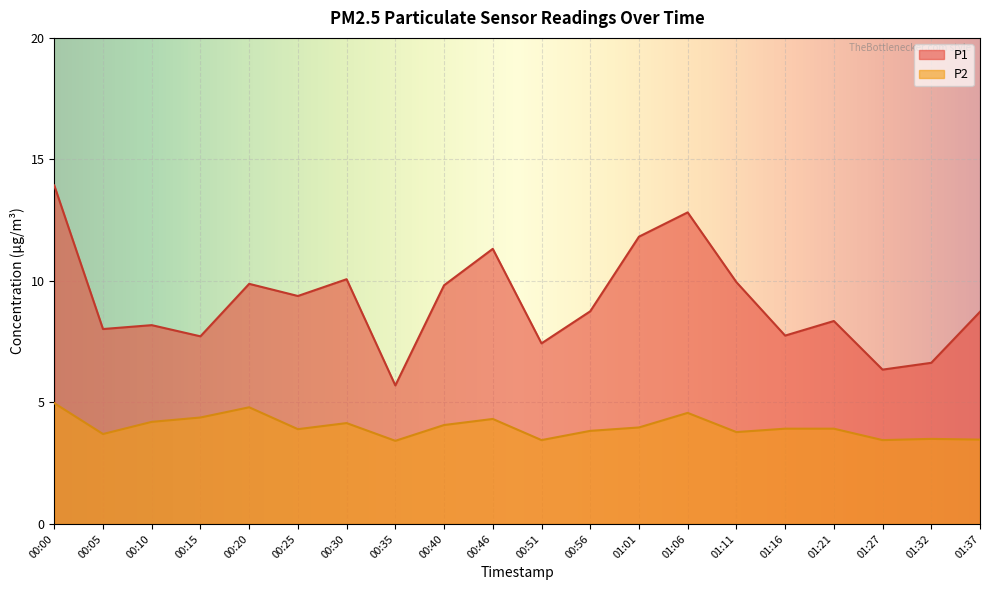

How many interior local valleys does the P2 series have?

6